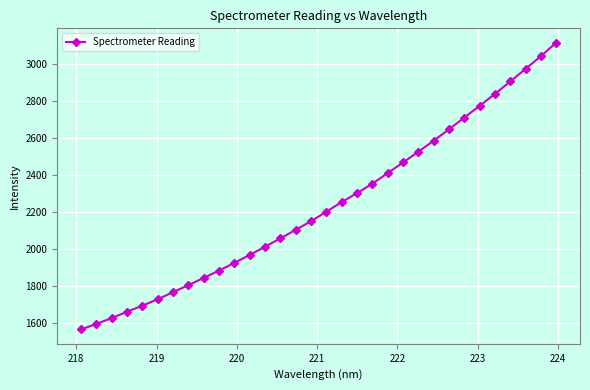

What is the minimum value shown in the chart?

1564.5